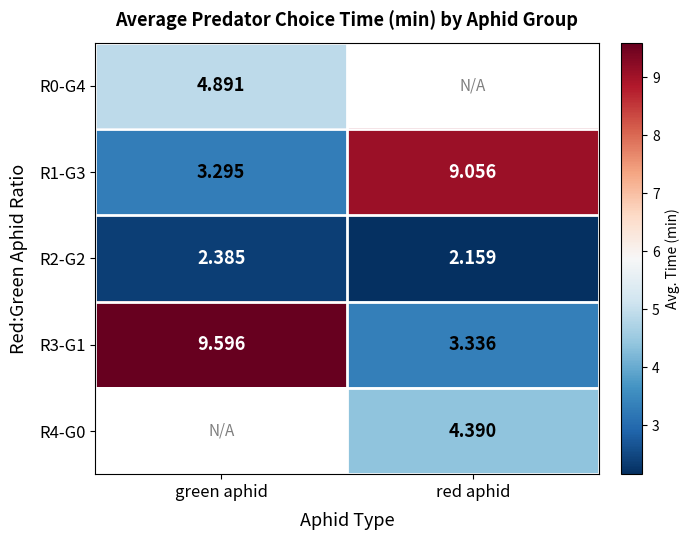

Is the value of R0-G4 at green aphid greater than the value of R1-G3 at red aphid?

No